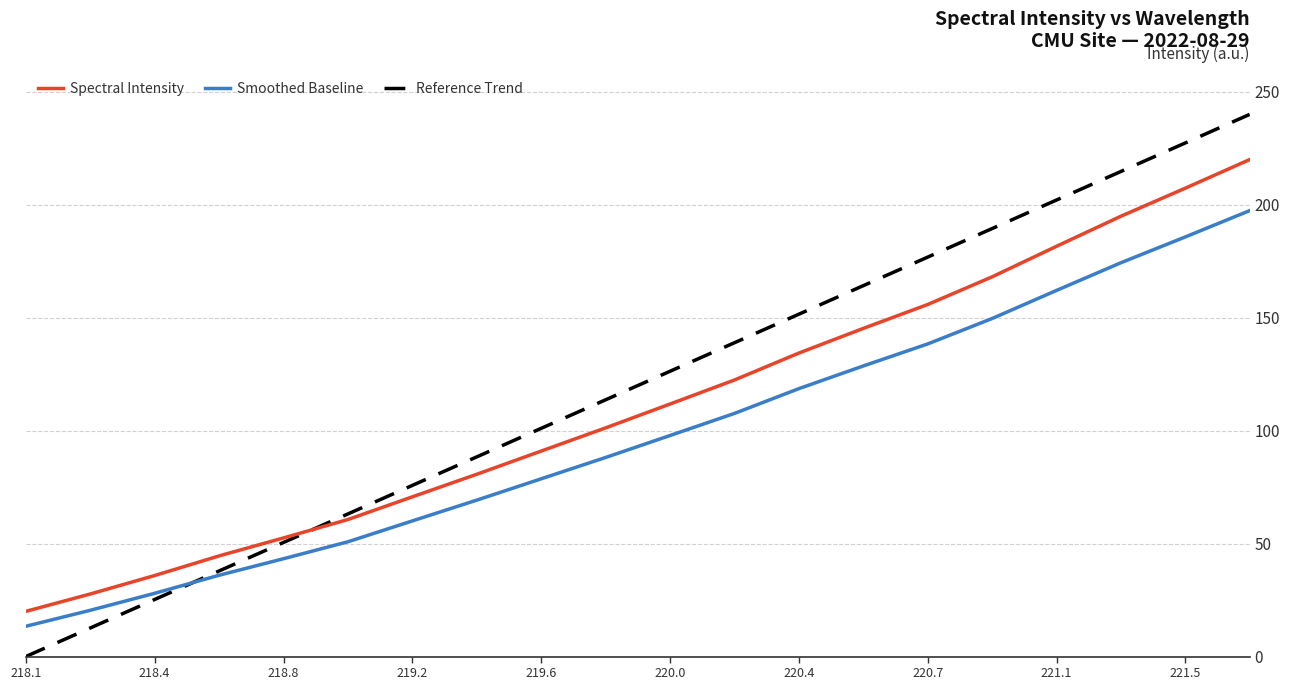

What is the greatest value displayed?

240.0